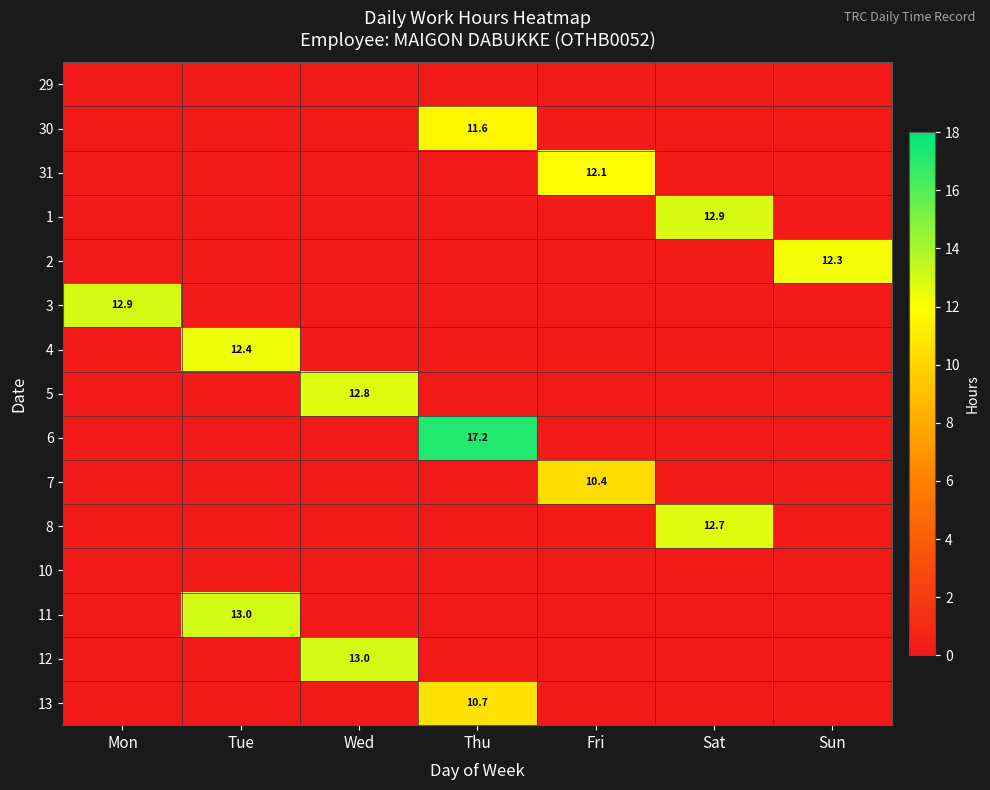

The 7 series shows 10.4 at Fri. True or false?

True